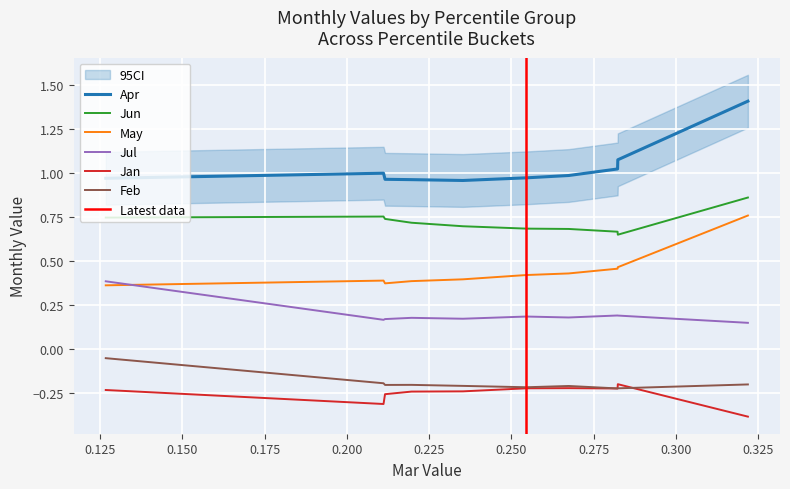

Reading right to left, what are all the values shown in this chart?

Jan: -0.4	-0.2	-0.2	-0.2	-0.2	-0.2	-0.2	-0.3	-0.3	-0.2
Feb: -0.2	-0.2	-0.2	-0.2	-0.2	-0.2	-0.2	-0.2	-0.2	-0.1
Apr: 1.4	1.1	1.0	1.0	1.0	1.0	1.0	1.0	1.0	1.0
May: 0.8	0.5	0.5	0.4	0.4	0.4	0.4	0.4	0.4	0.4
Jun: 0.9	0.6	0.7	0.7	0.7	0.7	0.7	0.7	0.8	0.7
Jul: 0.1	0.2	0.2	0.2	0.2	0.2	0.2	0.2	0.2	0.4